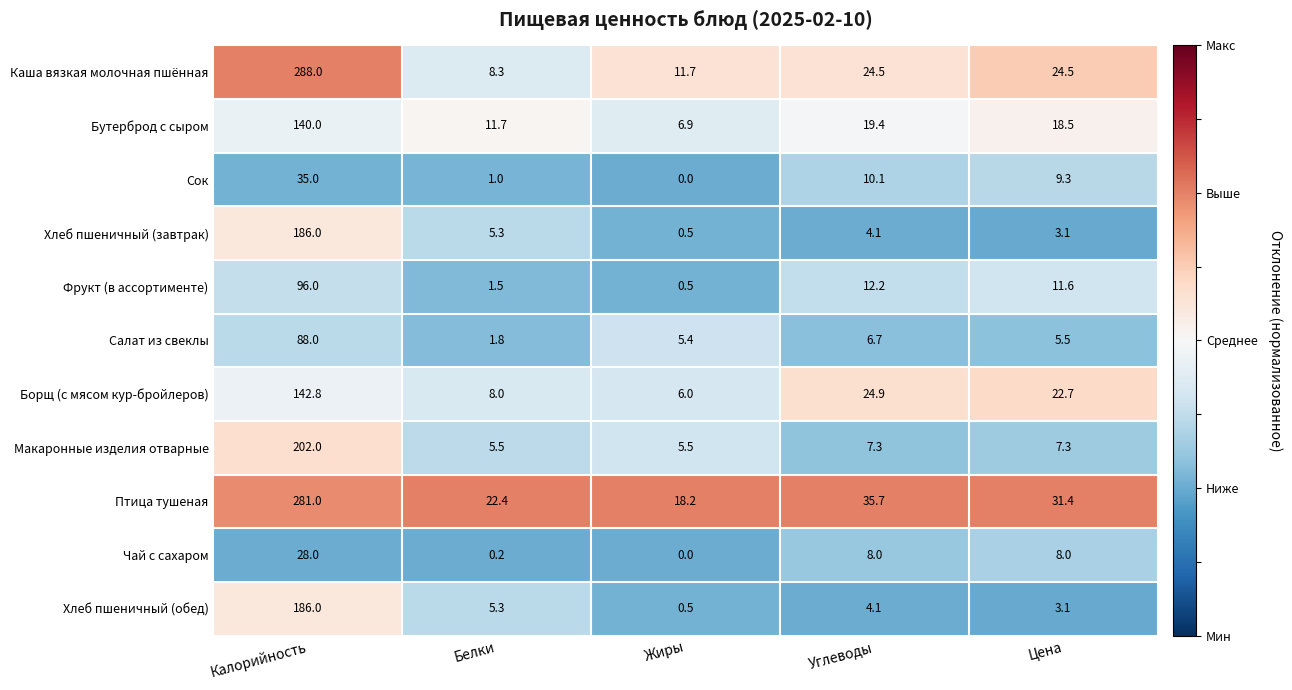

Rank the categories by Сок value from highest to lowest.

Калорийность, Углеводы, Цена, Белки, Жиры